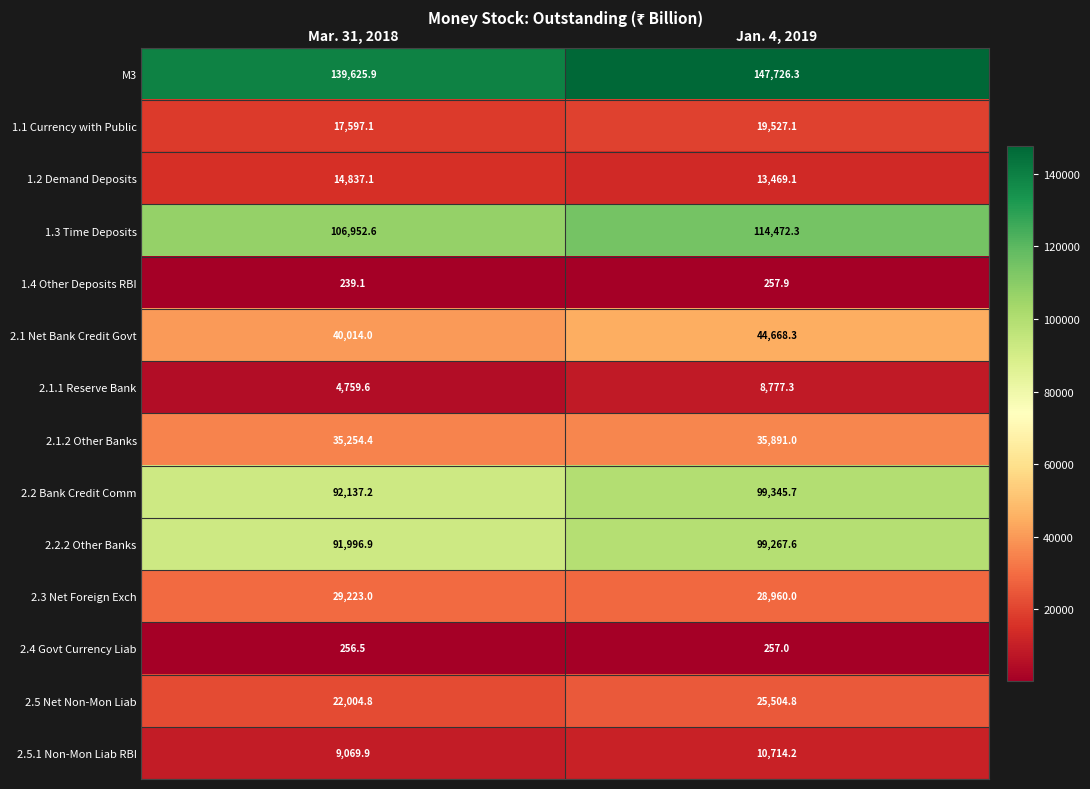

Which series has the largest range (max minus min)?

M3